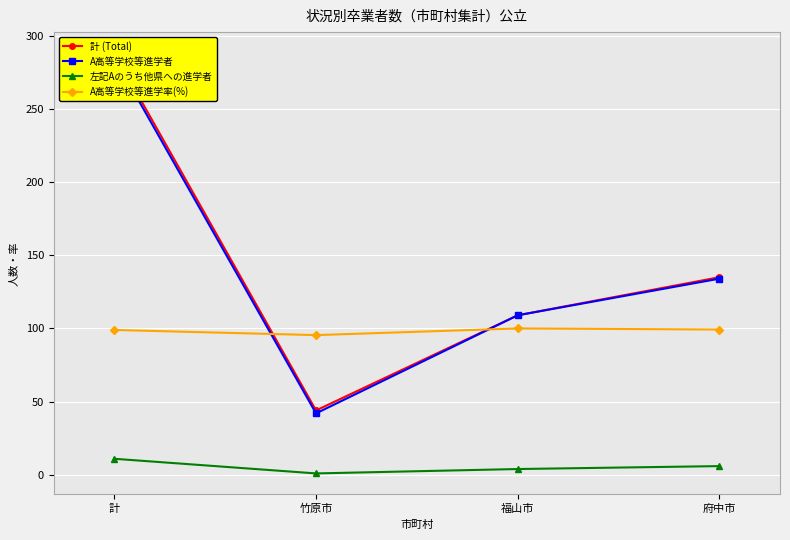

True or false: 計 (Total) and A高等学校等進学率(%) intersect in this chart.

True